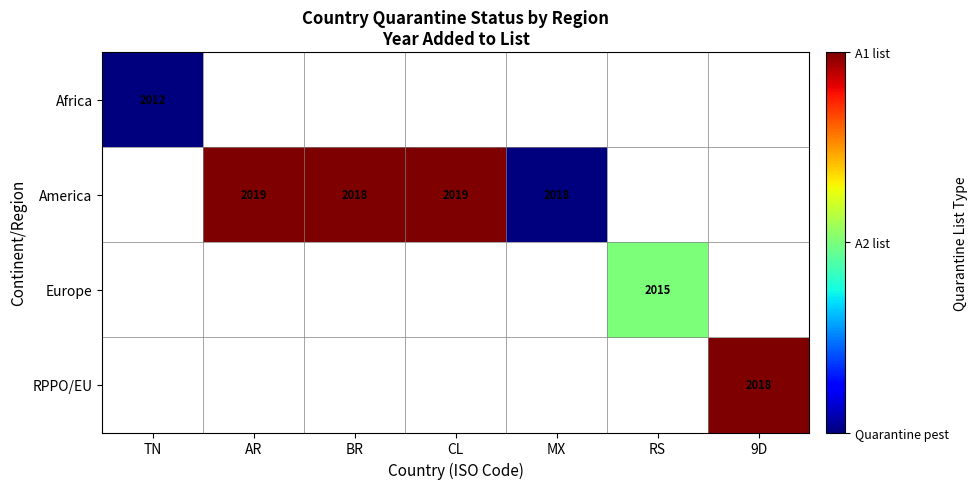

True or false: America has a value of 2018 at BR.

True